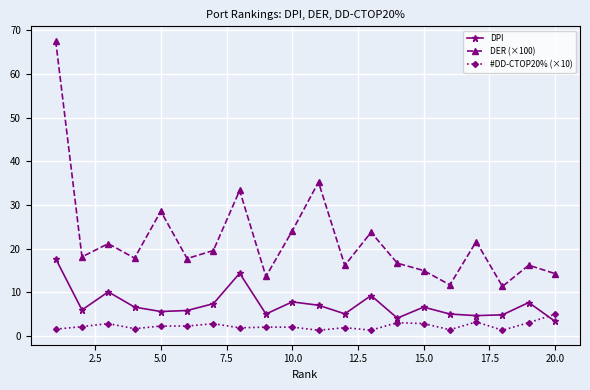

Rank the series by their maximum value, from lowest to highest.

#DD-CTOP20% (×10), DPI, DER (×100)